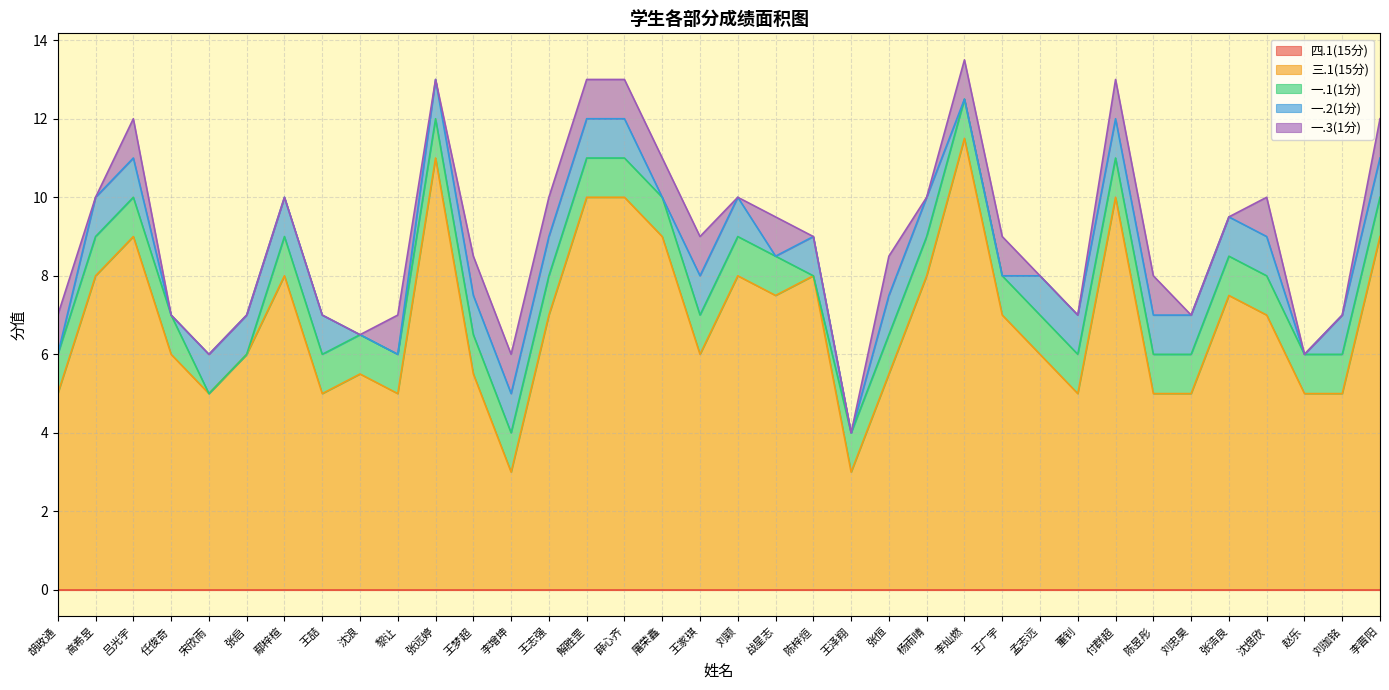

Reading left to right, what are all the values shown in this chart?

四.1(15分): 0.0	0.0	0.0	0.0	0.0	0.0	0.0	0.0	0.0	0.0	0.0	0.0	0.0	0.0	0.0	0.0	0.0	0.0	0.0	0.0	0.0	0.0	0.0	0.0	0.0	0.0	0.0	0.0	0.0	0.0	0.0	0.0	0.0	0.0	0.0	0.0
三.1(15分): 5.0	8.0	9.0	6.0	5.0	6.0	8.0	5.0	5.5	5.0	11.0	5.5	3.0	7.0	10.0	10.0	9.0	6.0	8.0	7.5	8.0	3.0	5.5	8.0	11.5	7.0	6.0	5.0	10.0	5.0	5.0	7.5	7.0	5.0	5.0	9.0
一.1(1分): 1.0	1.0	1.0	1.0	0.0	0.0	1.0	1.0	1.0	1.0	1.0	1.0	1.0	1.0	1.0	1.0	1.0	1.0	1.0	1.0	0.0	1.0	1.0	1.0	1.0	1.0	1.0	1.0	1.0	1.0	1.0	1.0	1.0	1.0	1.0	1.0
一.2(1分): 0.0	1.0	1.0	0.0	1.0	1.0	1.0	1.0	0.0	0.0	1.0	1.0	1.0	1.0	1.0	1.0	0.0	1.0	1.0	0.0	1.0	0.0	1.0	1.0	0.0	0.0	1.0	1.0	1.0	1.0	1.0	1.0	1.0	0.0	1.0	1.0
一.3(1分): 1.0	0.0	1.0	0.0	0.0	0.0	0.0	0.0	0.0	1.0	0.0	1.0	1.0	1.0	1.0	1.0	1.0	1.0	0.0	1.0	0.0	0.0	1.0	0.0	1.0	1.0	0.0	0.0	1.0	1.0	0.0	0.0	1.0	0.0	0.0	1.0